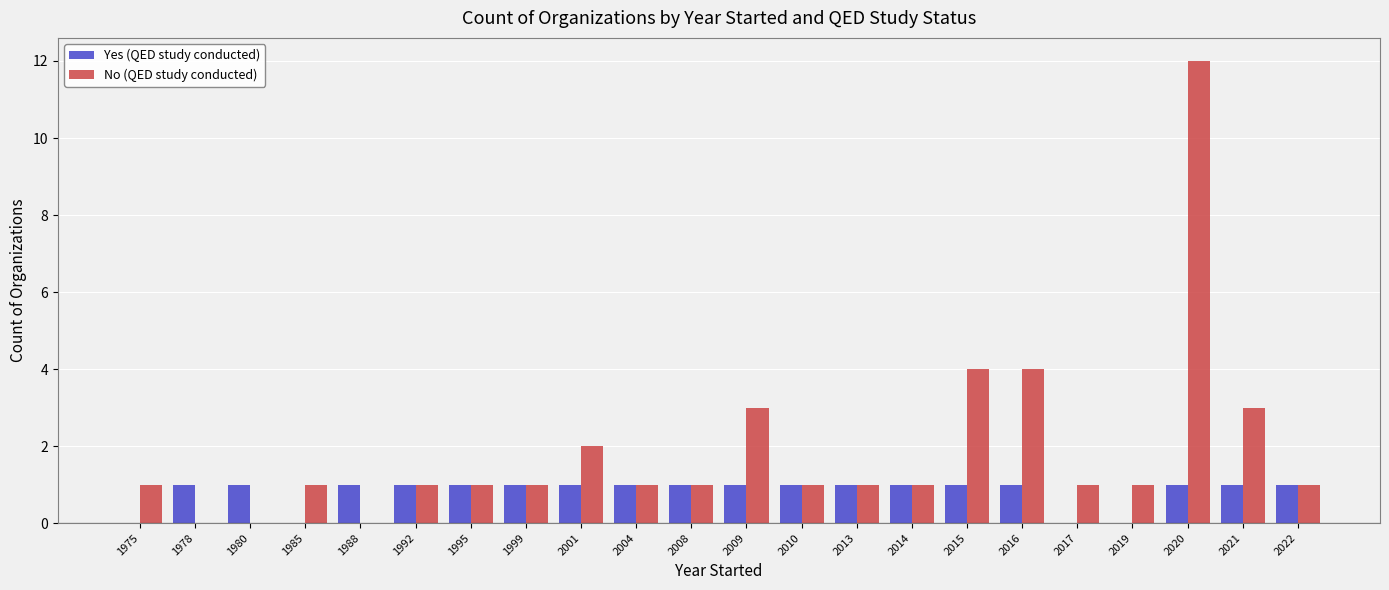

How many groups of bars are there?

22